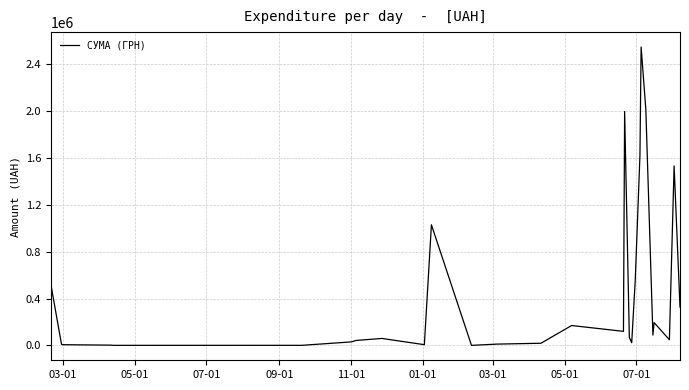

What is the difference between the maximum and minimum values?

2541944.1